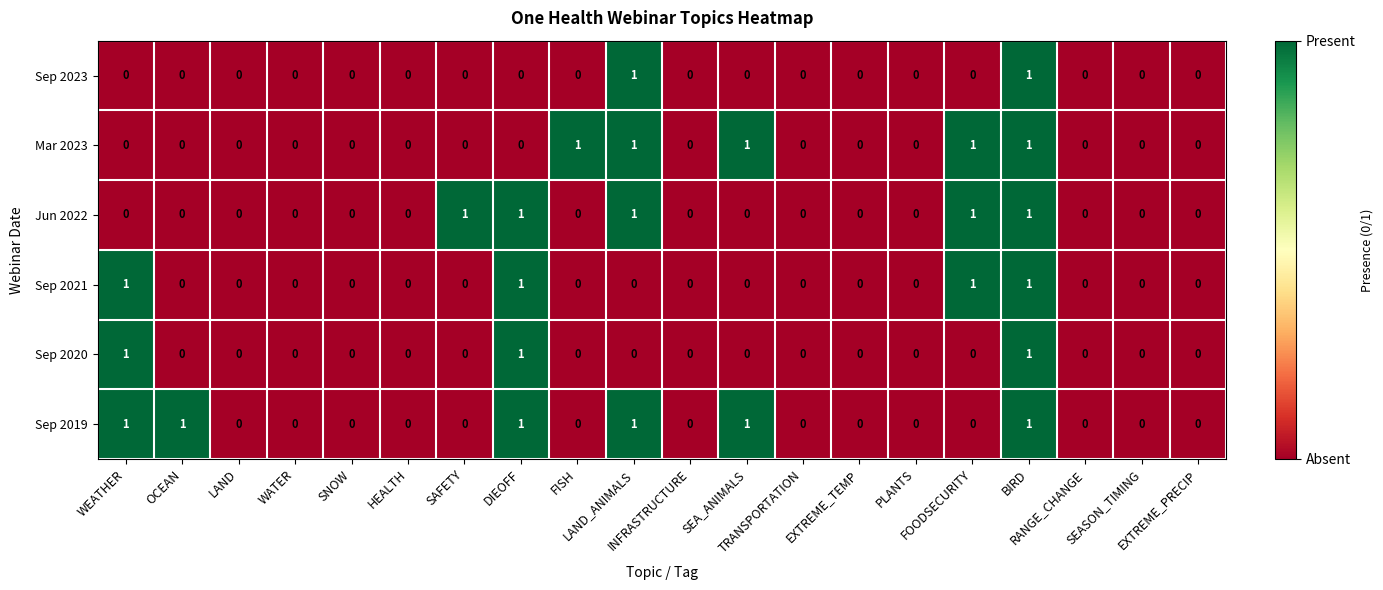

Which series has the largest total across all categories?

Sep 2019